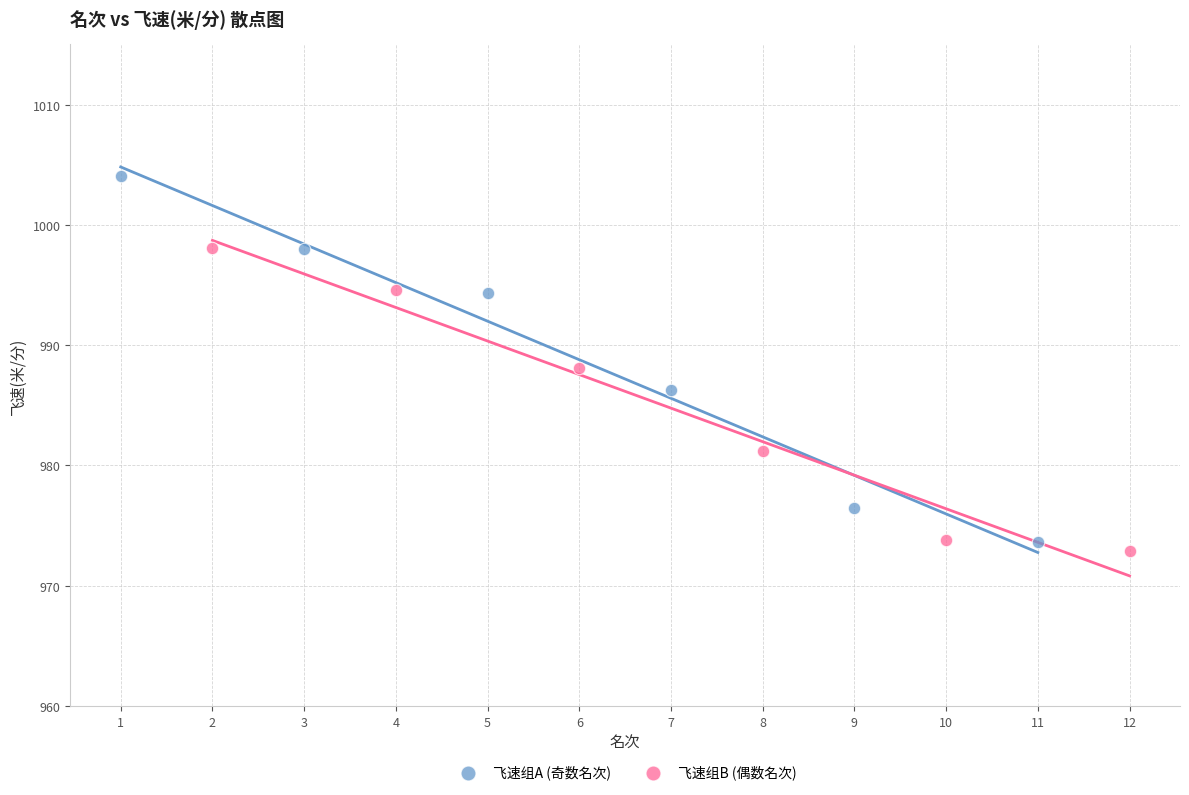

Which series contains the highest Y value?

飞速组A (奇数名次)